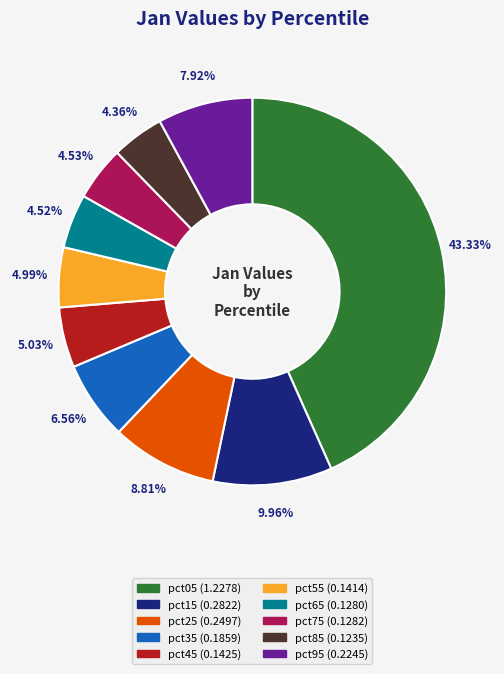

Is there any slice that represents more than half of the pie?

No